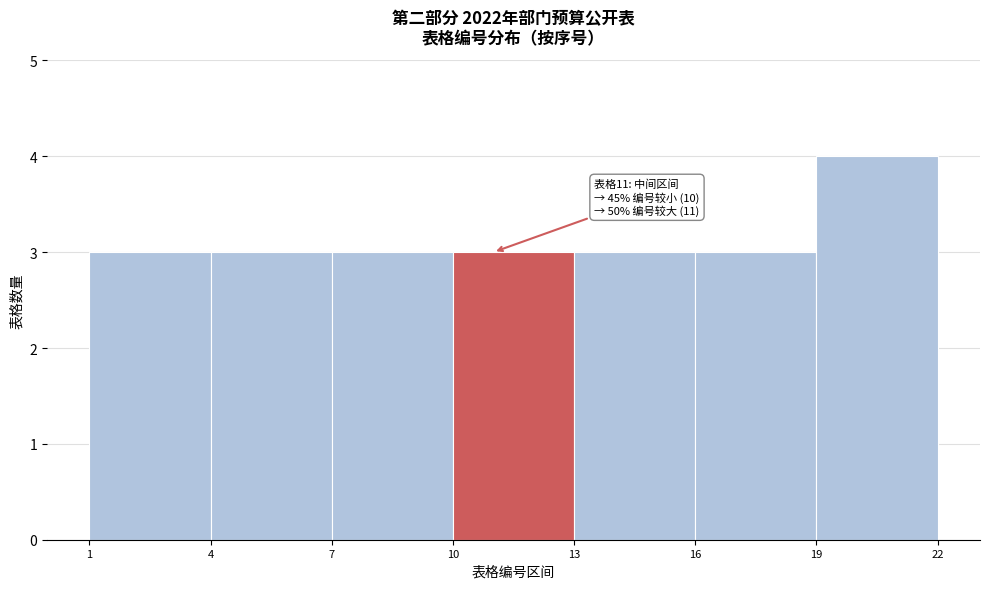

Which range on the x-axis has the tallest bar?

19 to 22